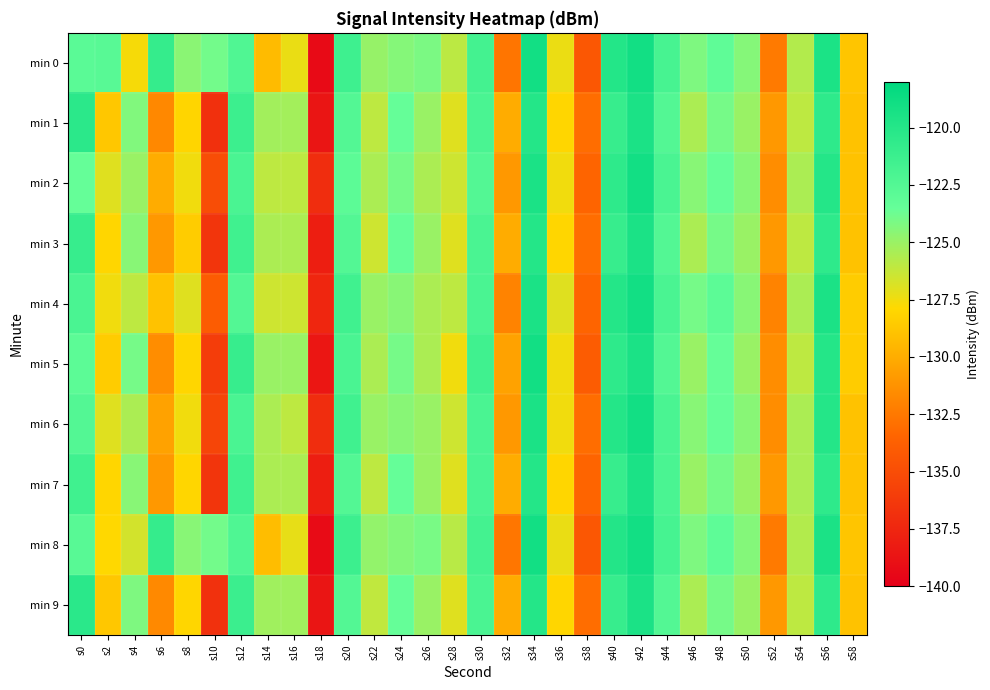

Count the number of data series in this chart.

10